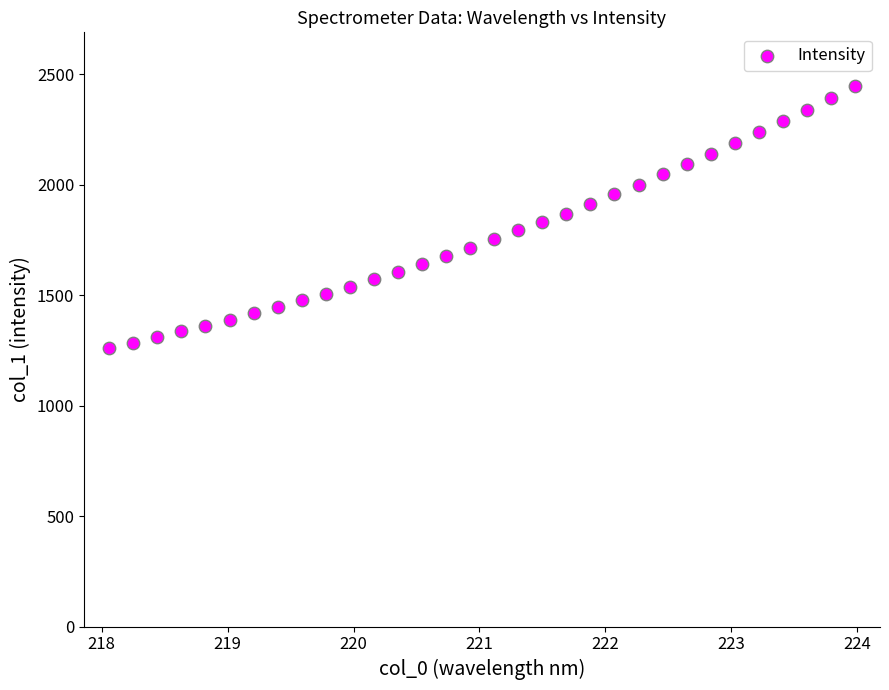

What is the range of X values (max minus min)?

5.9